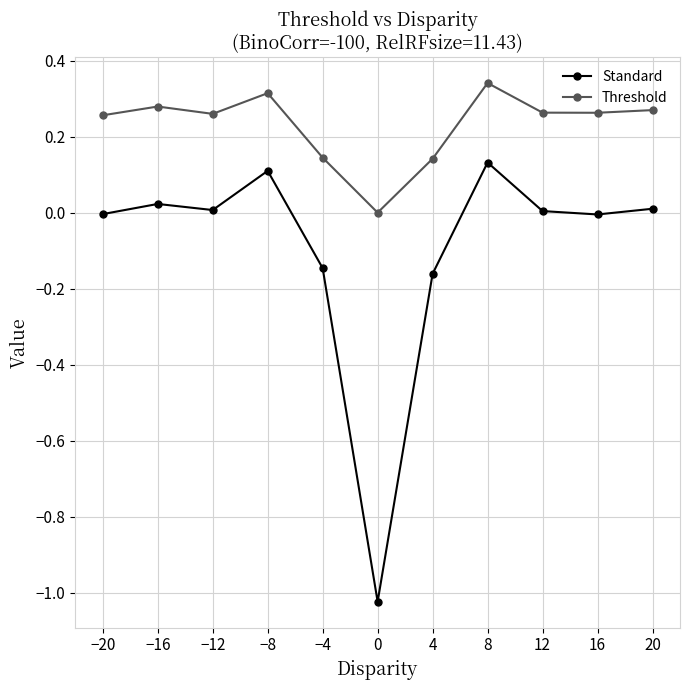

List the series in order of their overall mean, highest first.

Threshold, Standard